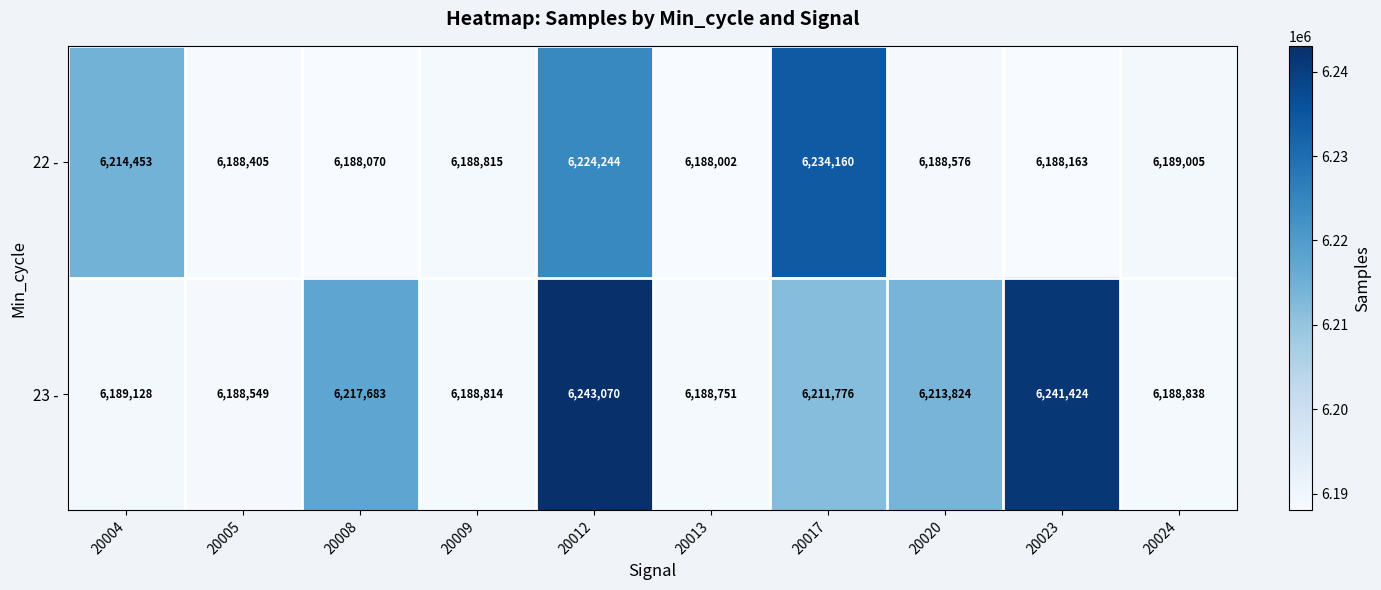

True or false: 23 - has a value of 6188838 at 20024.

True